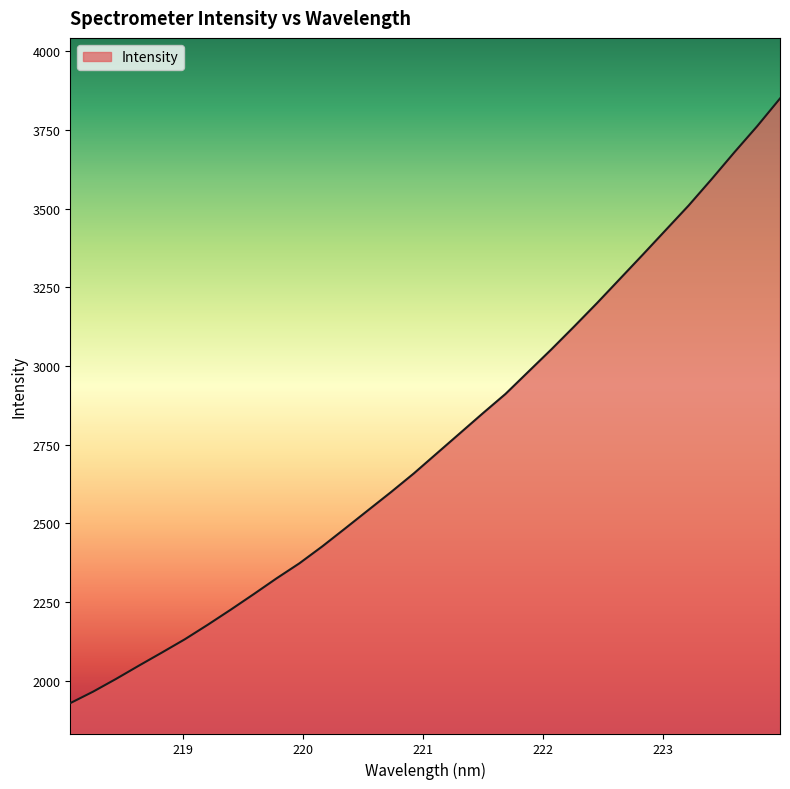

What is the minimum value shown in the chart?

1929.0